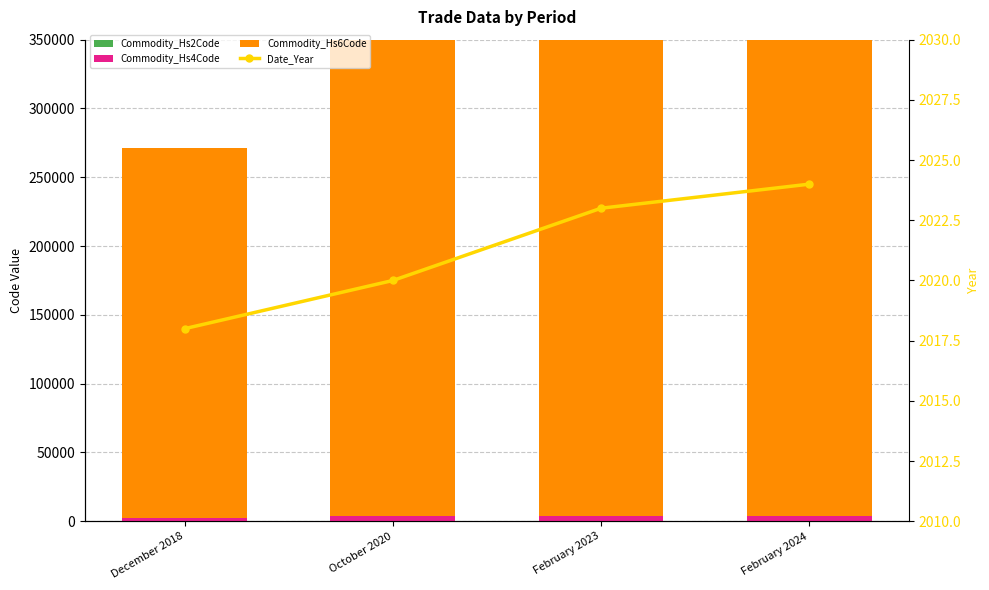

At how many categories does at least one series exceed 62362?

4